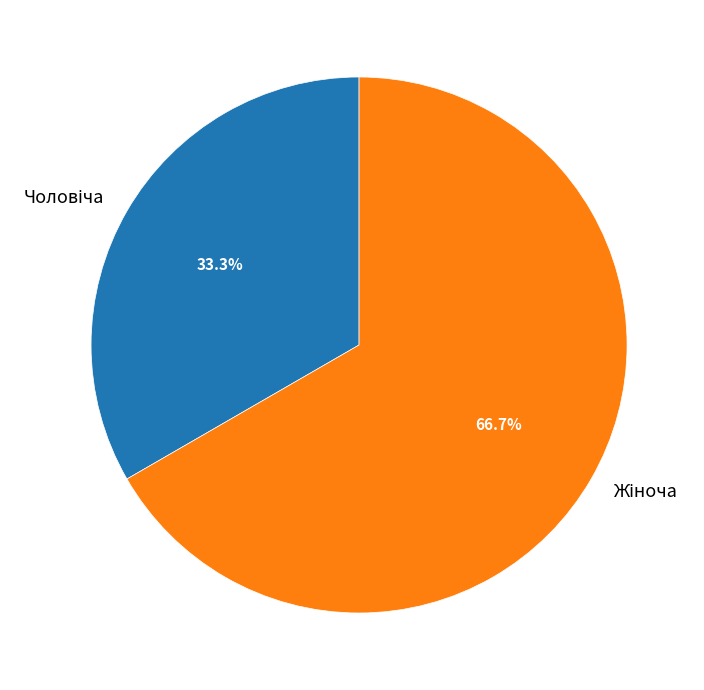

Is there any slice that represents more than half of the pie?

Yes